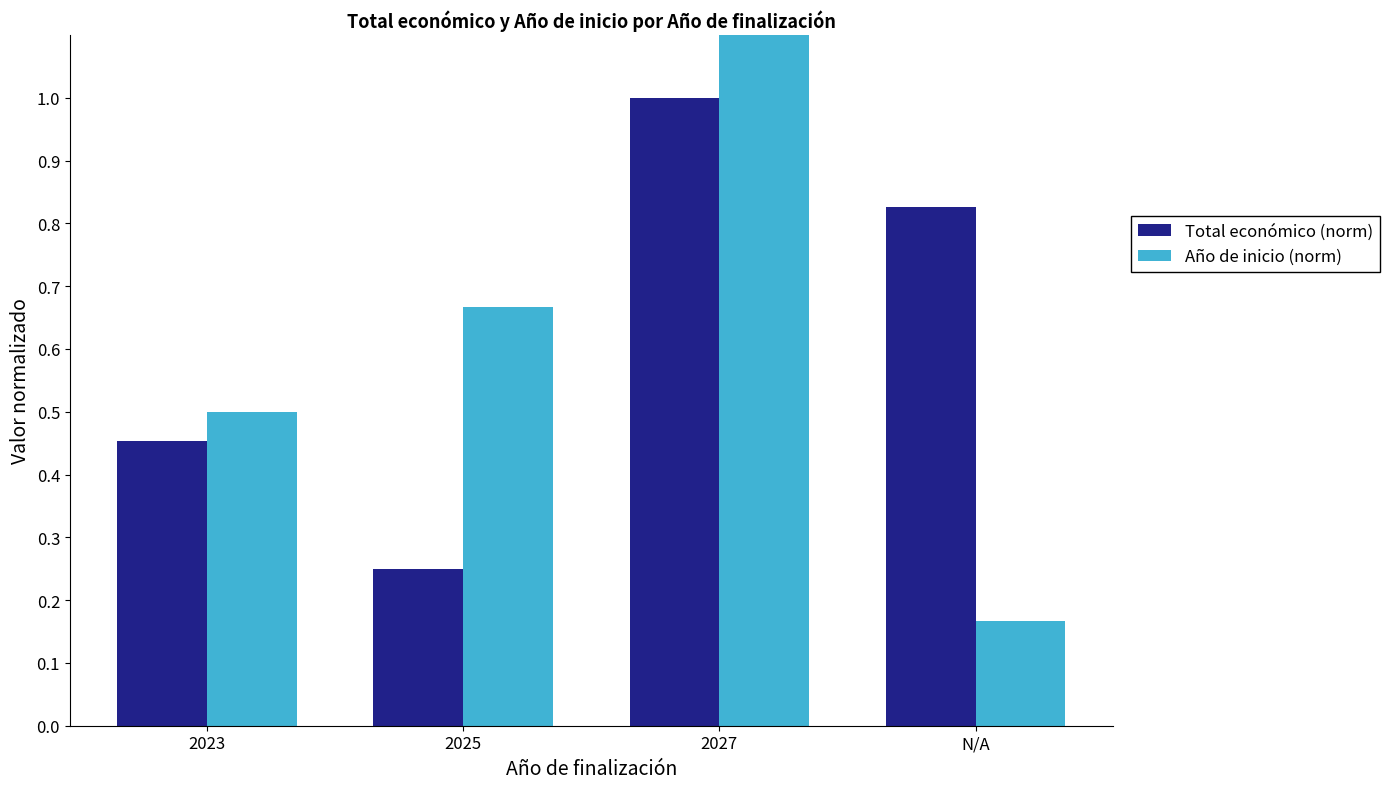

Reading left to right, extract all data points from this chart.

Total económico (norm): 0.5	0.3	1.0	0.8
Año de inicio (norm): 0.5	0.7	169.4	0.2